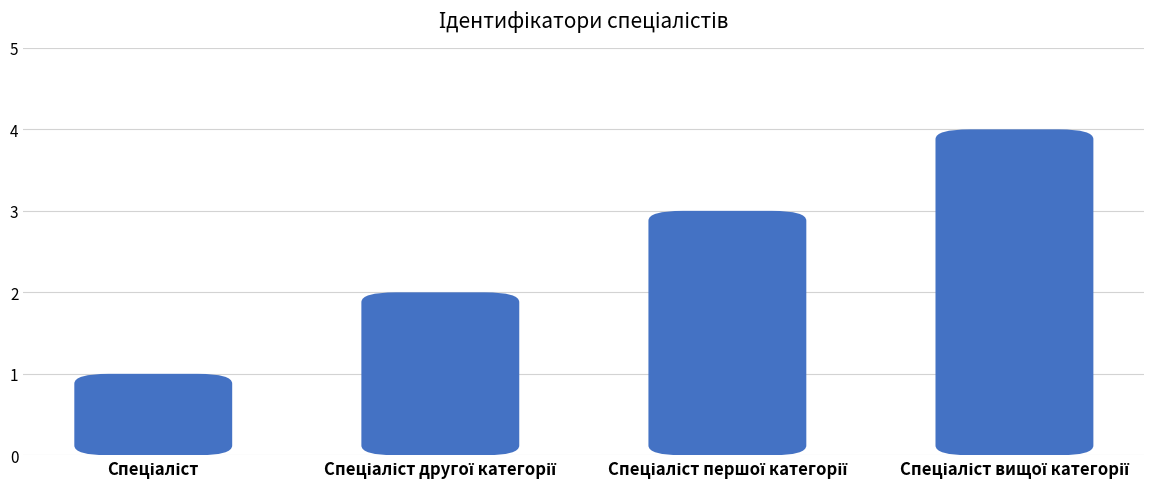

List the labels in order of value, largest first.

Спеціаліст вищої категорії, Спеціаліст першої категорії, Спеціаліст другої категорії, Спеціаліст